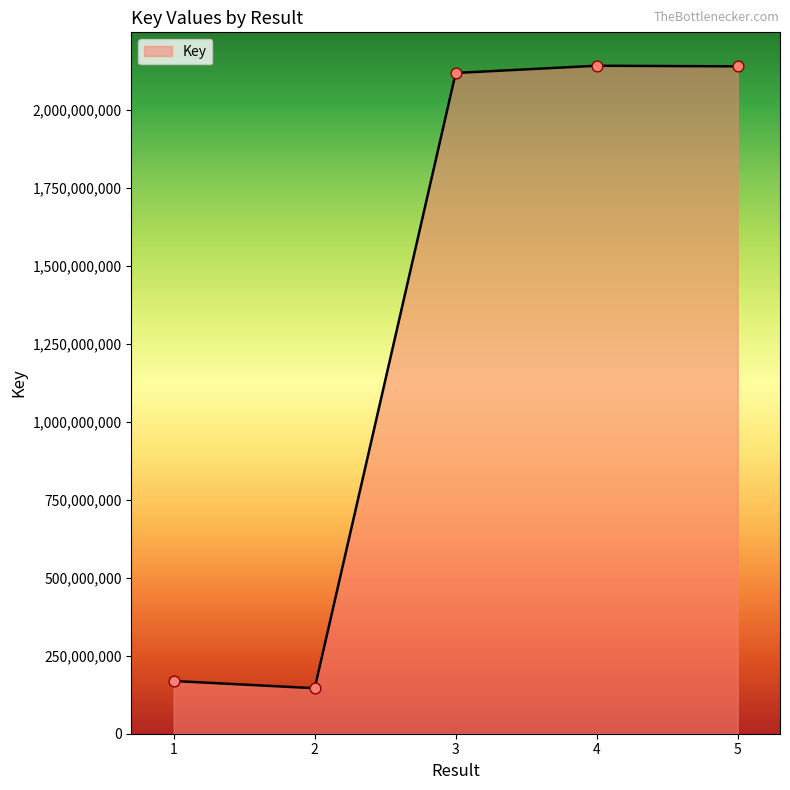

What is the ratio of the value at 1 to the value at 3?

0.1